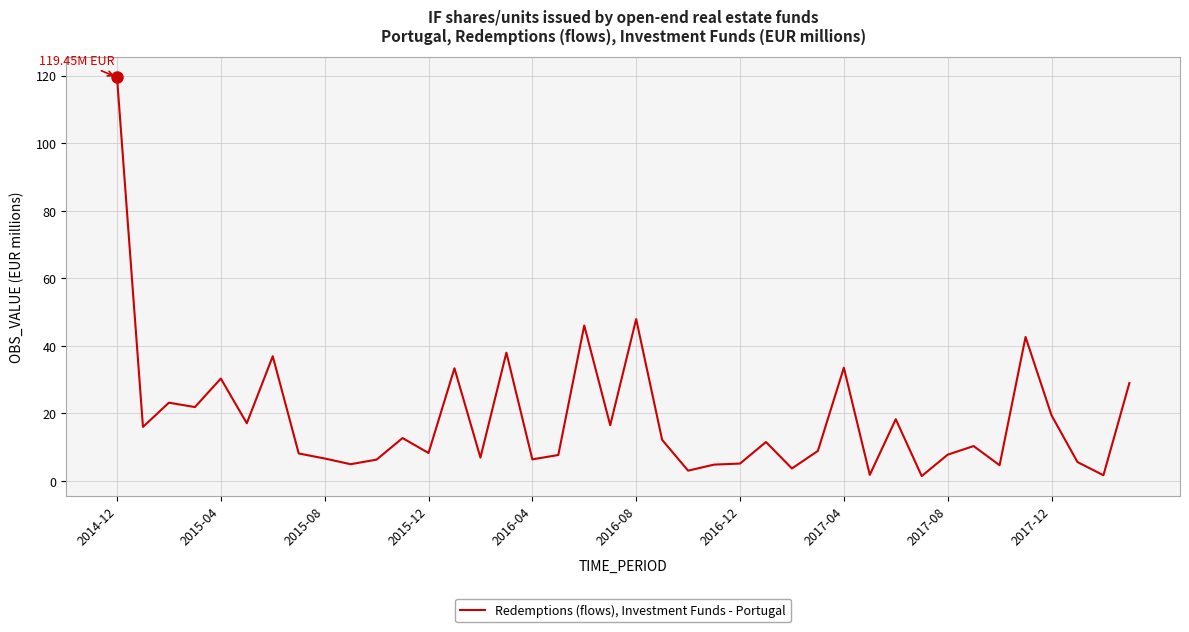

What is the smallest value displayed?

1.4